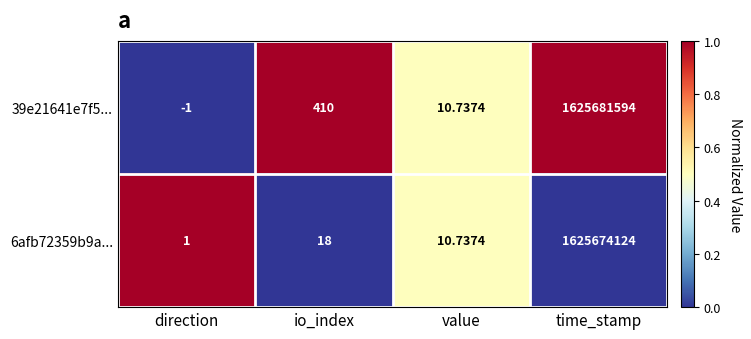

At which label does 39e21641e7f5... reach its peak?

time_stamp